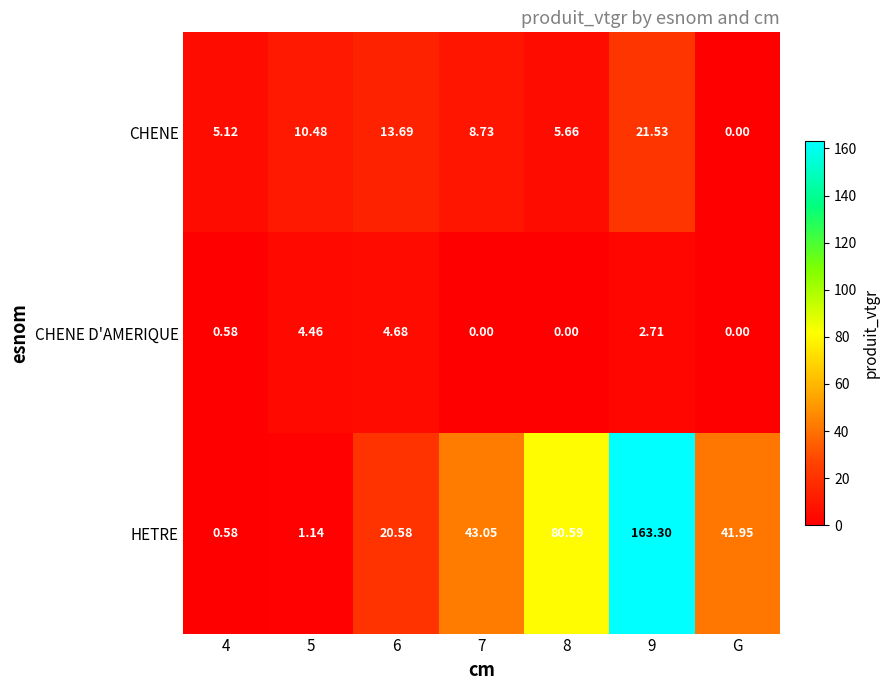

At 7, list the series in order from largest to smallest.

HETRE, CHENE, CHENE D'AMERIQUE